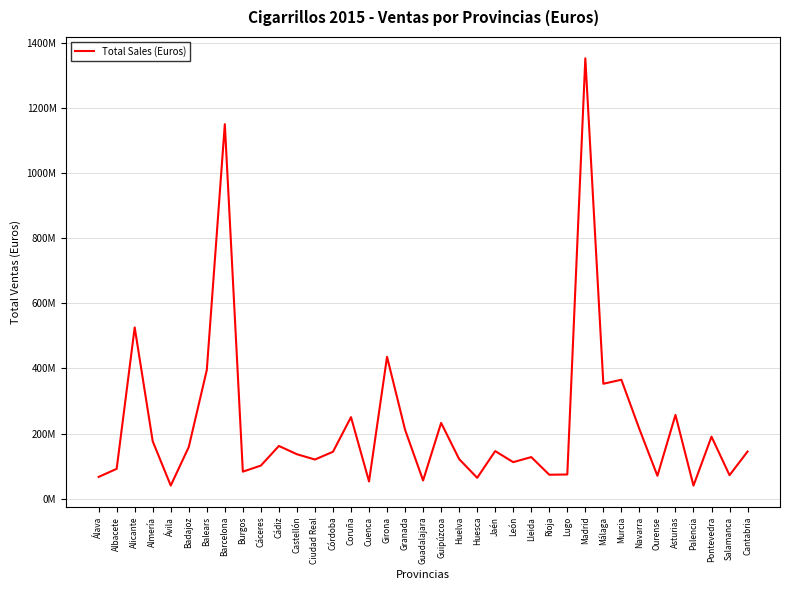

Is this an area chart (filled region under the line)?

No